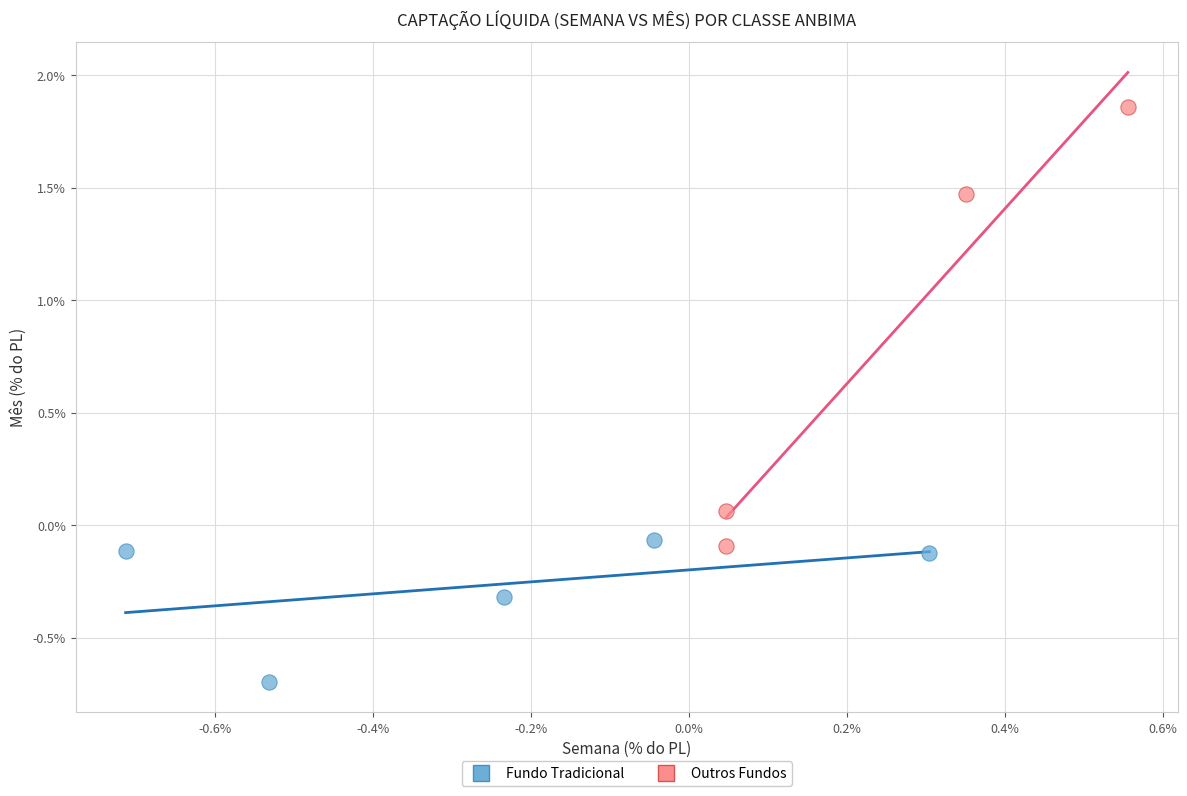

Which series contains the lowest Y value?

Fundo Tradicional